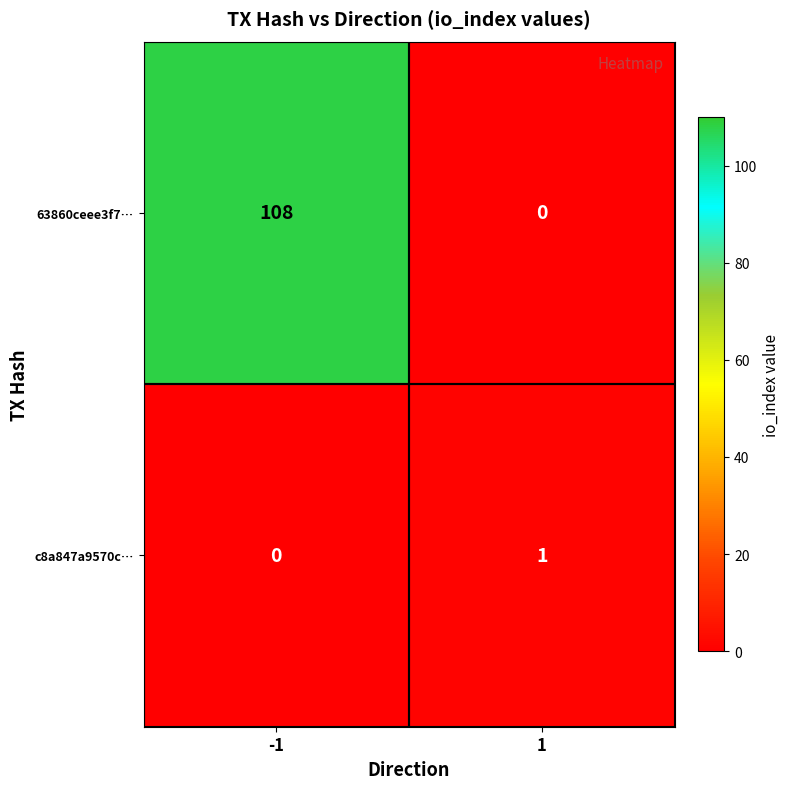

Rank the series by their maximum value, from highest to lowest.

63860ceee3f7…, c8a847a9570c…